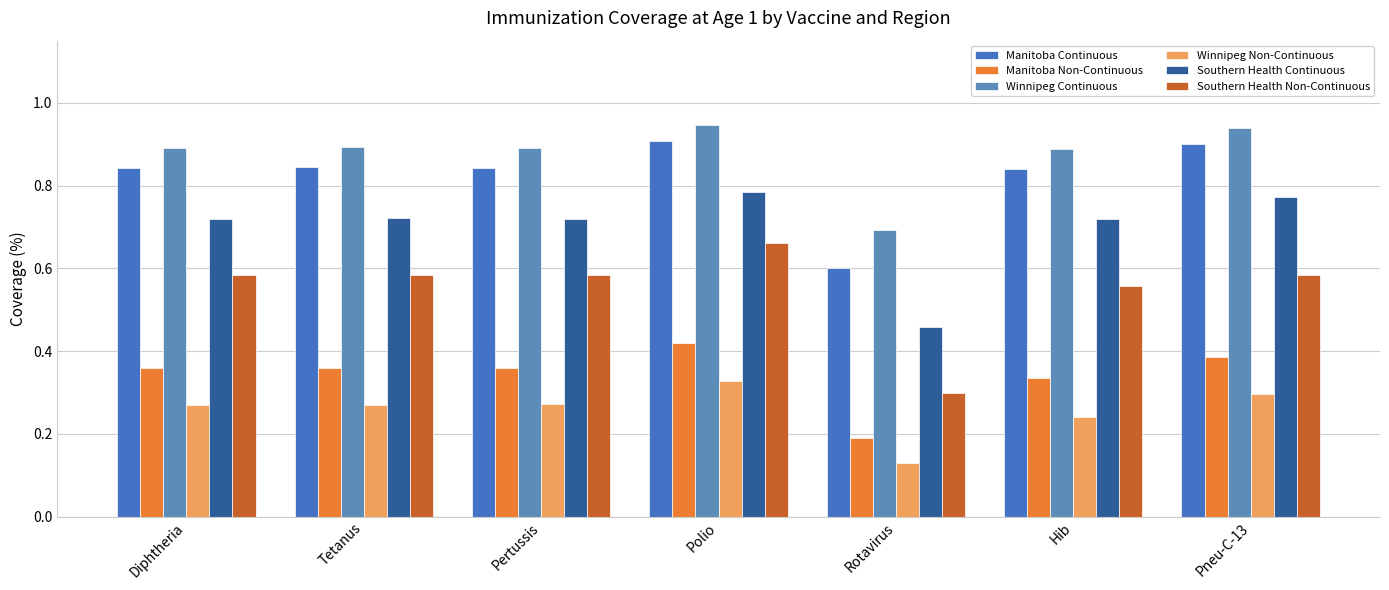

What is the difference between the highest and lowest values at Pneu-C-13?

0.6